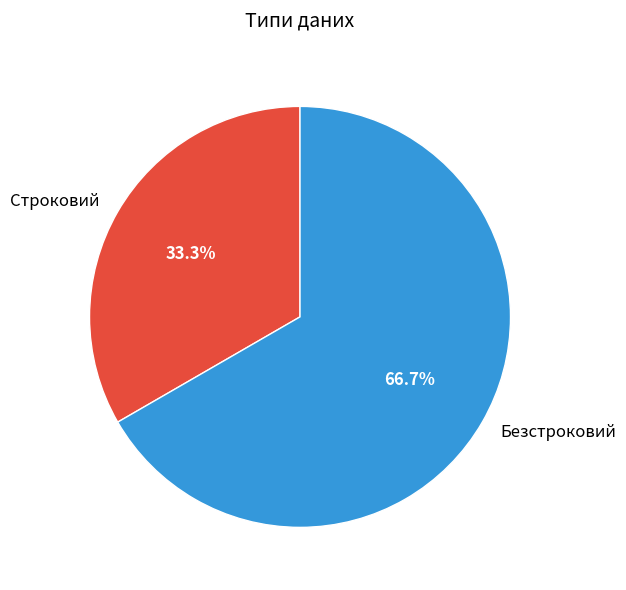

To the nearest percent, what is the average slice percentage?

50%